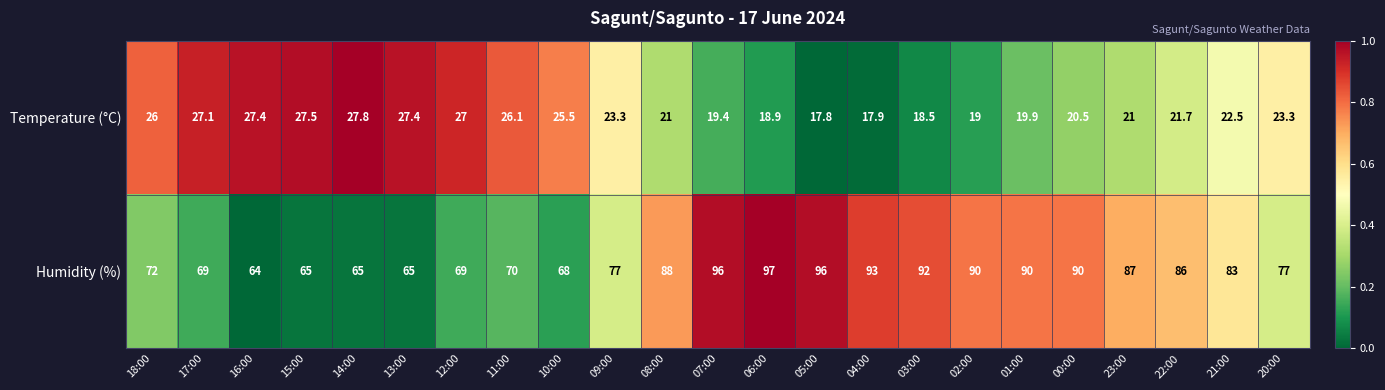

Count the number of data series in this chart.

2